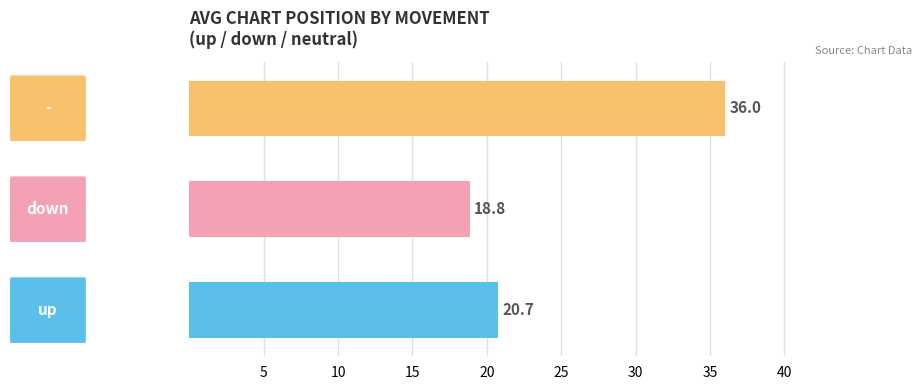

What is the greatest value displayed?

36.0